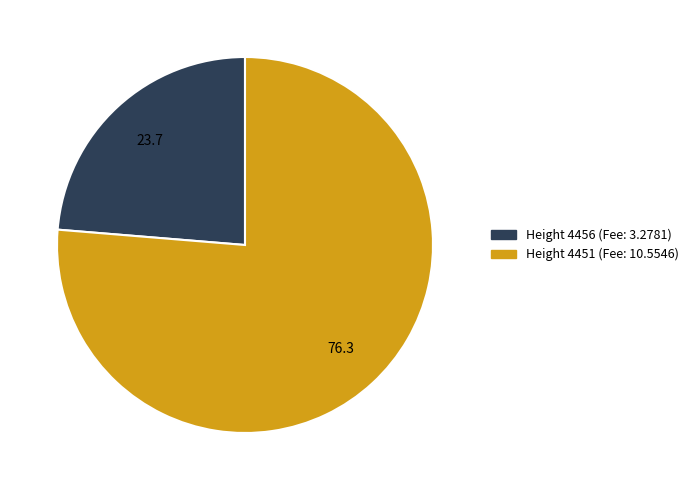

Is there a majority slice in this chart?

Yes